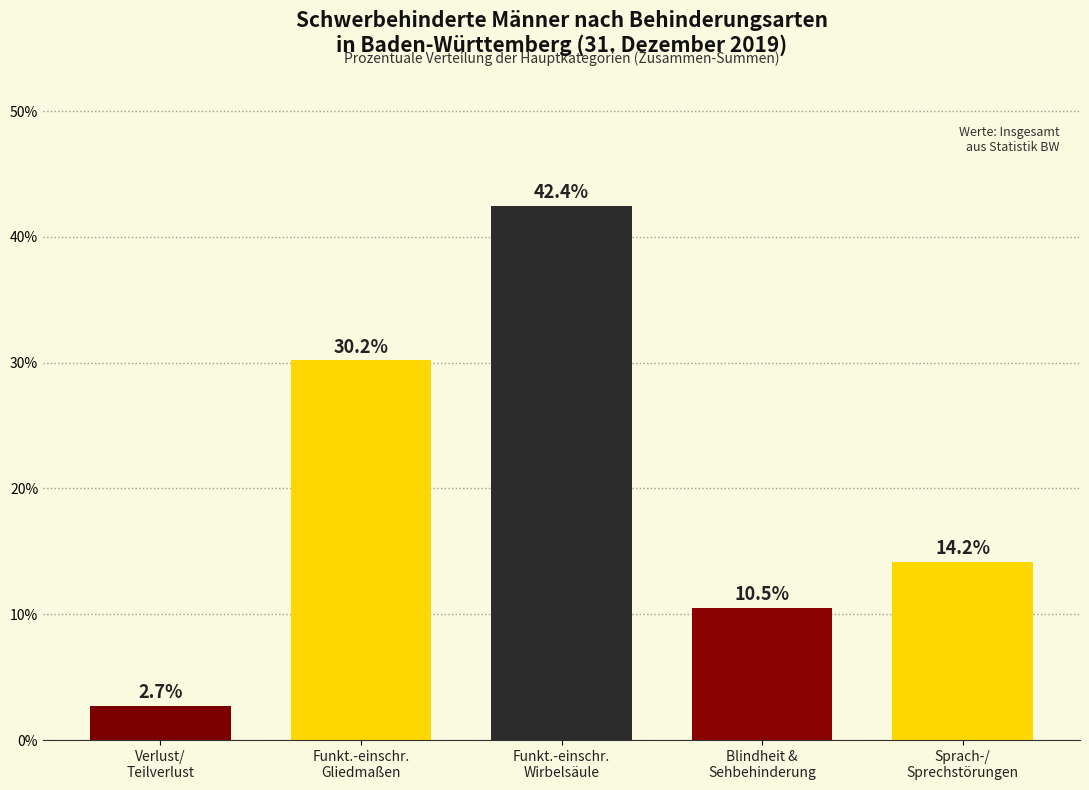

Reading right to left, what are all the values shown in this chart?

14.2	10.5	42.4	30.2	2.7